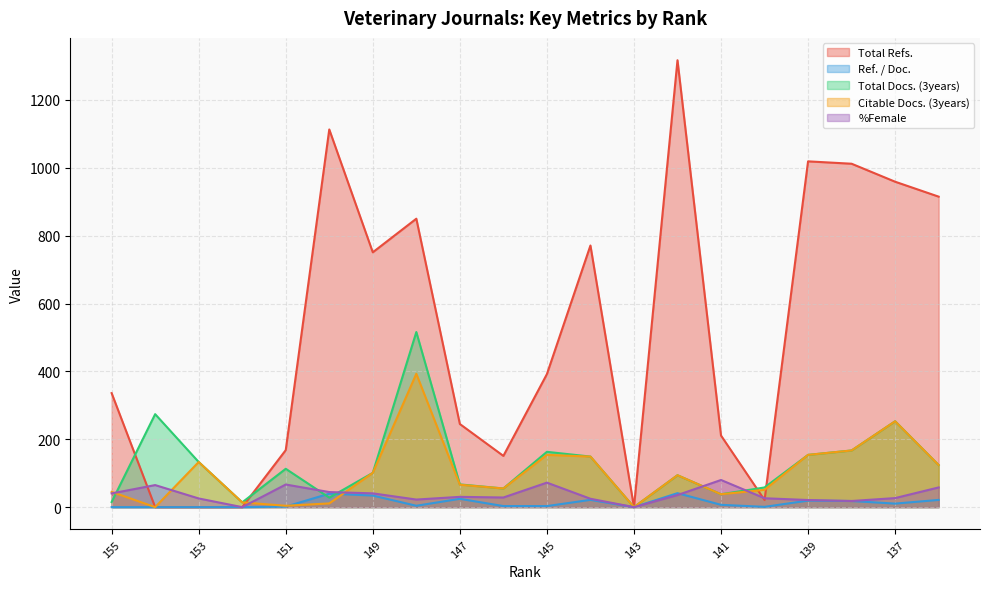

Reading left to right, transcribe all the data shown in this chart.

Total Refs.: 155=336.0	154=0.0	153=0.0	152=0.0	151=168.0	150=1113.0	149=751.0	148=850.0	147=245.0	146=151.0	145=392.0	144=771.0	143=0.0	142=1317.0	141=211.0	140=21.0	139=1019.0	138=1012.0	137=959.0	136=915.0
Ref. / Doc.: 155=0.0	154=0.0	153=0.0	152=0.0	151=1.5	150=39.8	149=34.1	148=4.0	147=24.5	146=3.1	145=3.1	144=21.4	143=0.0	142=41.2	141=6.8	140=0.8	139=19.2	138=18.1	137=10.4	136=21.3
Total Docs. (3years): 155=15.0	154=274.0	153=133.0	152=14.0	151=113.0	150=28.0	149=101.0	148=516.0	147=67.0	146=55.0	145=163.0	144=149.0	143=0.0	142=94.0	141=38.0	140=58.0	139=154.0	138=167.0	137=253.0	136=124.0
Citable Docs. (3years): 155=45.0	154=0.0	153=133.0	152=14.0	151=4.0	150=11.0	149=101.0	148=393.0	147=66.0	146=55.0	145=154.0	144=149.0	143=0.0	142=94.0	141=38.0	140=51.0	139=154.0	138=167.0	137=253.0	136=124.0
%Female: 155=40.4	154=65.0	153=25.6	152=0.0	151=66.7	150=44.4	149=40.6	148=22.3	147=30.3	146=28.4	145=72.2	144=24.7	143=0.0	142=35.6	141=80.0	140=26.2	139=21.0	138=18.1	137=26.7	136=58.1